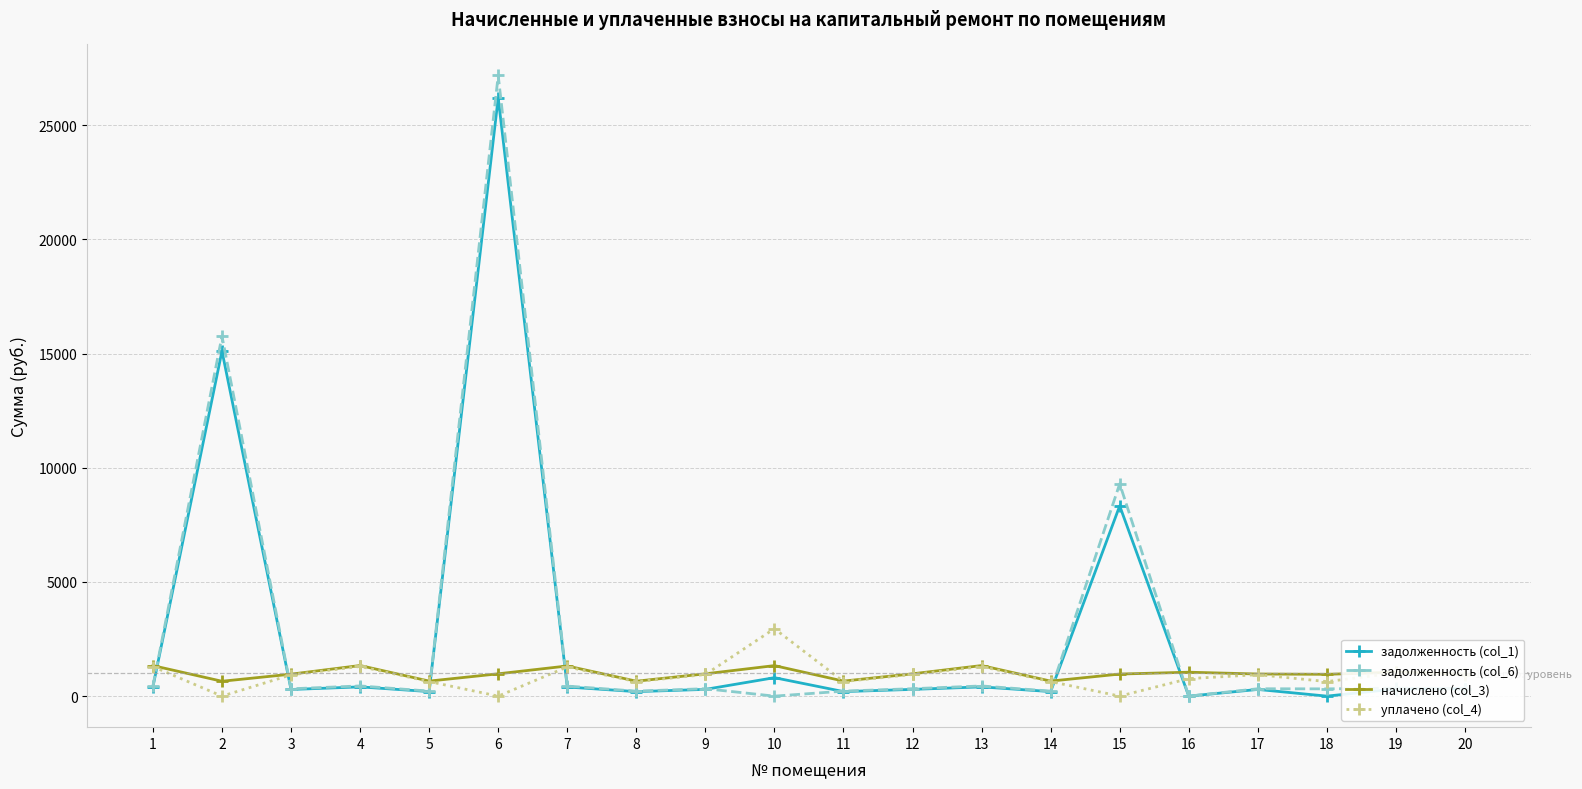

At which category is the sum across all series the highest?

6